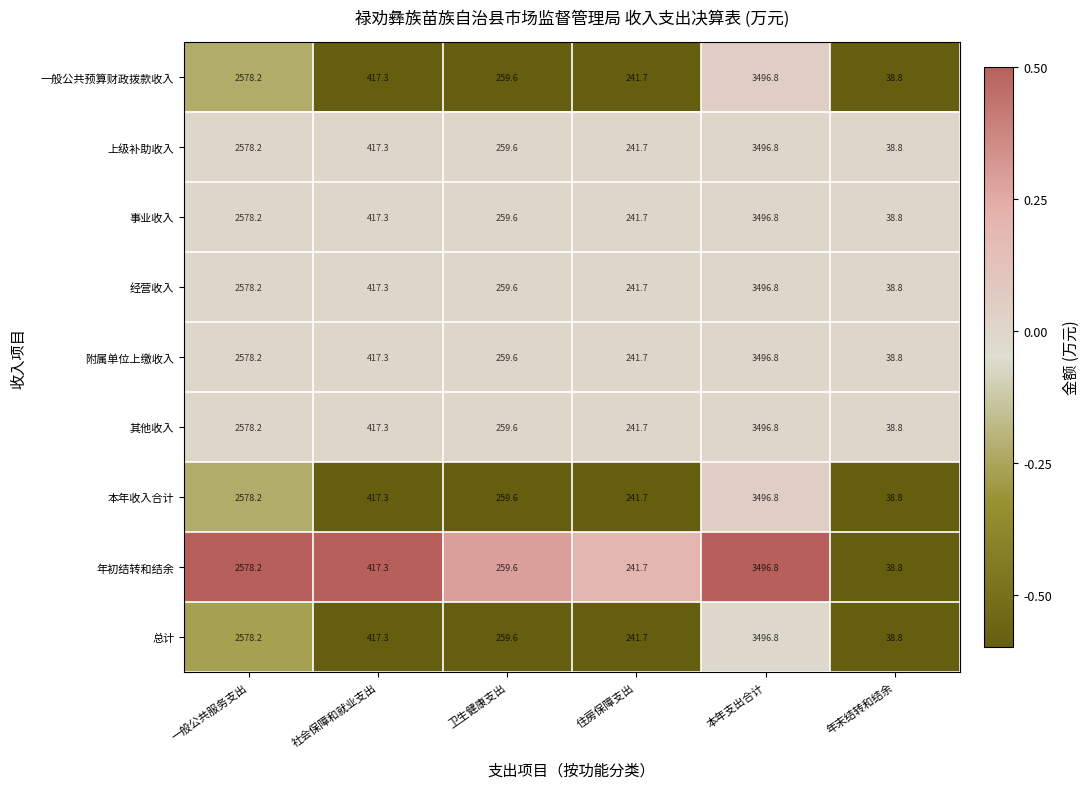

What is the maximum value shown in the chart?

3496.8